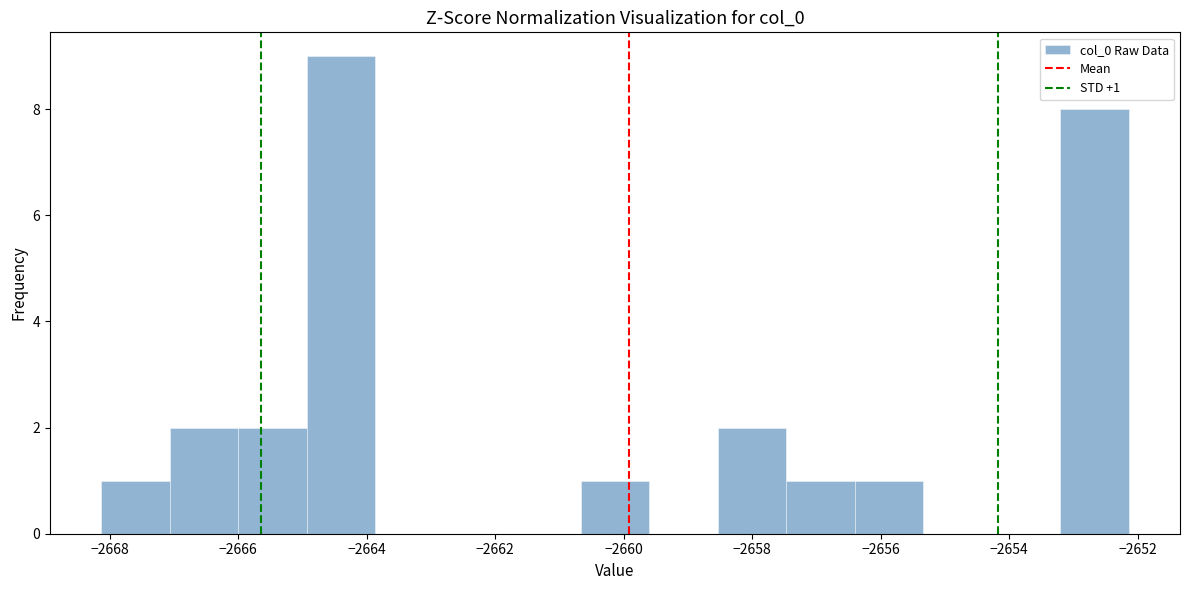

Over which range of the x-axis is the bar tallest?

-2665.0 to -2663.8